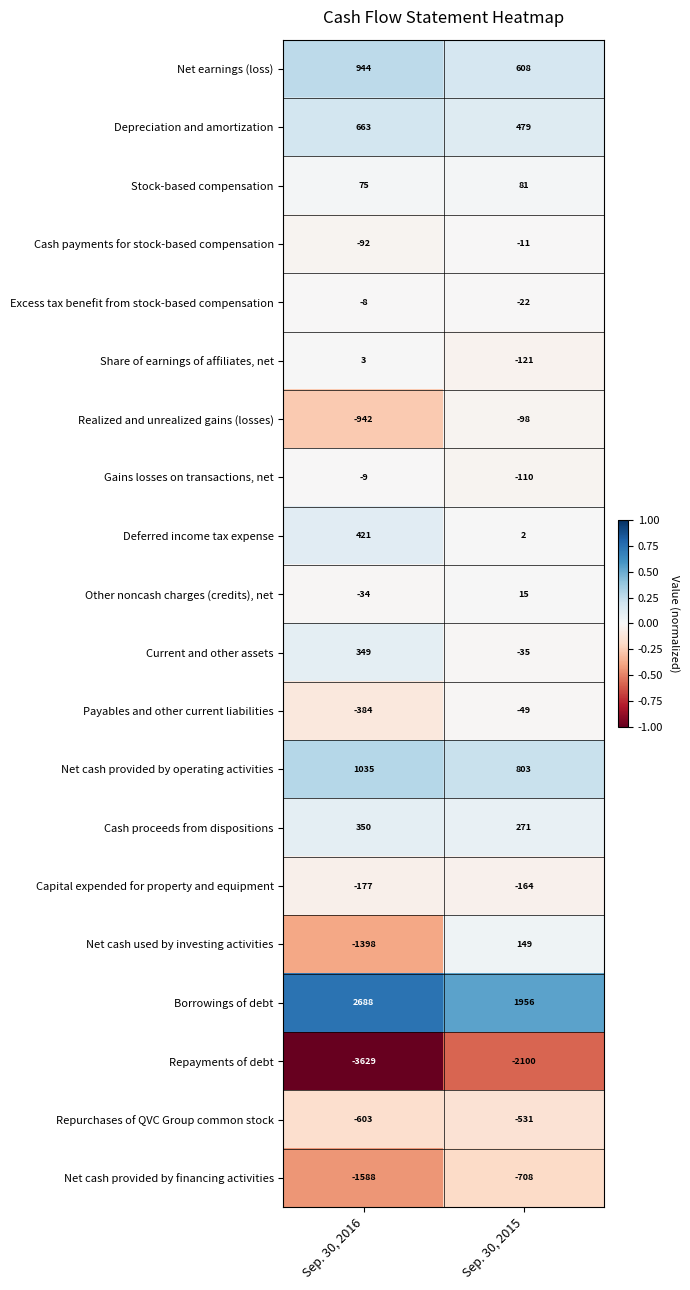

At which category is the sum across all series the highest?

Sep. 30, 2015